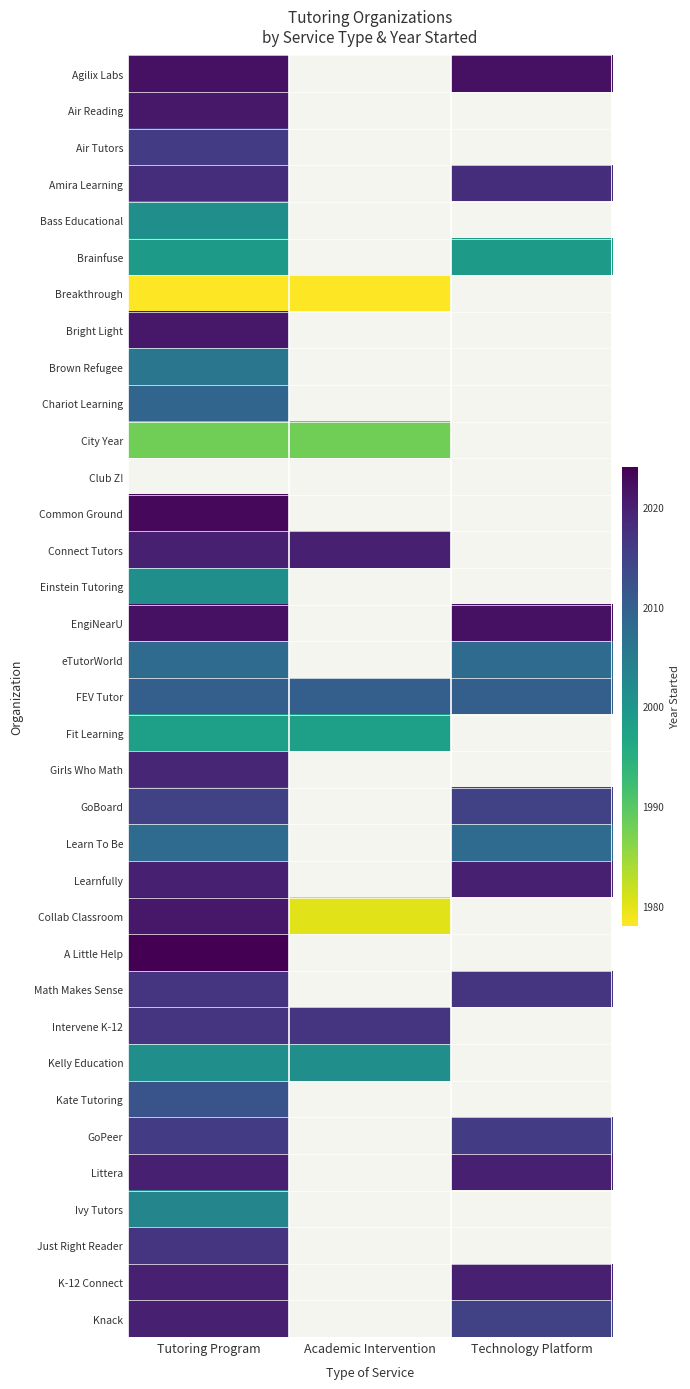

List the series in order of their overall mean, highest first.

Agilix Labs, Air Reading, Air Tutors, Amira Learning, Bass Educational, Brainfuse, Breakthrough, Bright Light, Brown Refugee, Chariot Learning, City Year, Club Z!, Common Ground, Connect Tutors, Einstein Tutoring, EngiNearU, eTutorWorld, FEV Tutor, Fit Learning, Girls Who Math, GoBoard, Learn To Be, Learnfully, Collab Classroom, A Little Help, Math Makes Sense, Intervene K-12, Kelly Education, Kate Tutoring, GoPeer, Littera, Ivy Tutors, Just Right Reader, K-12 Connect, Knack